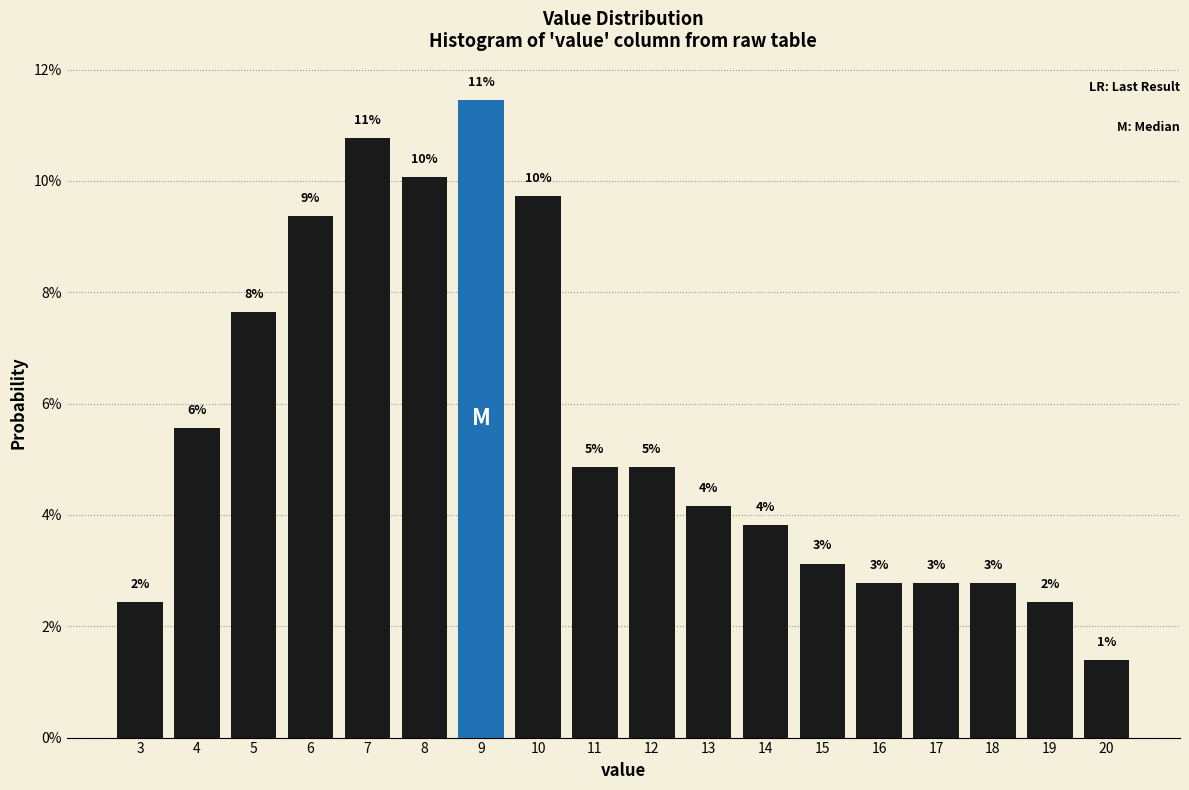

Does the chart contain any negative values?

No